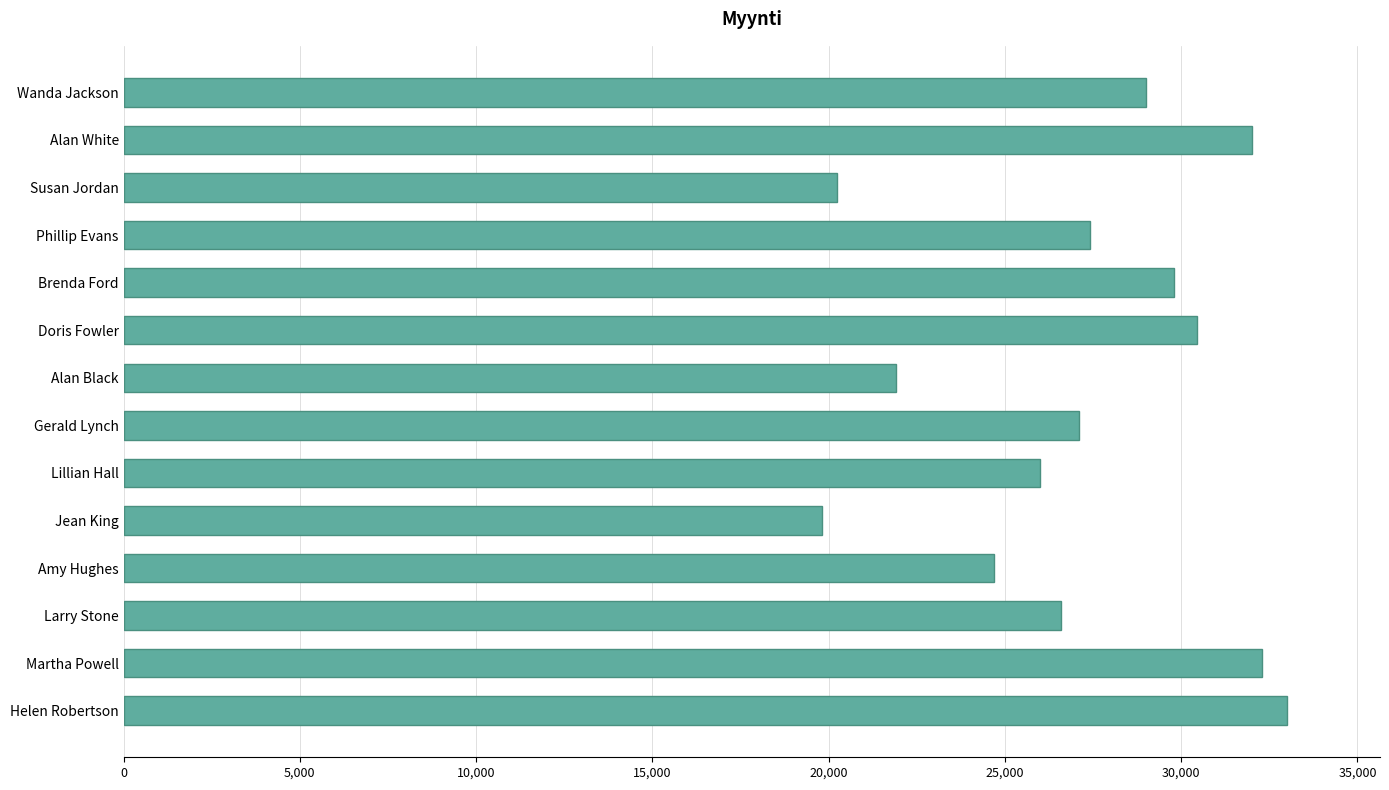

What is the sum of all values?

380300